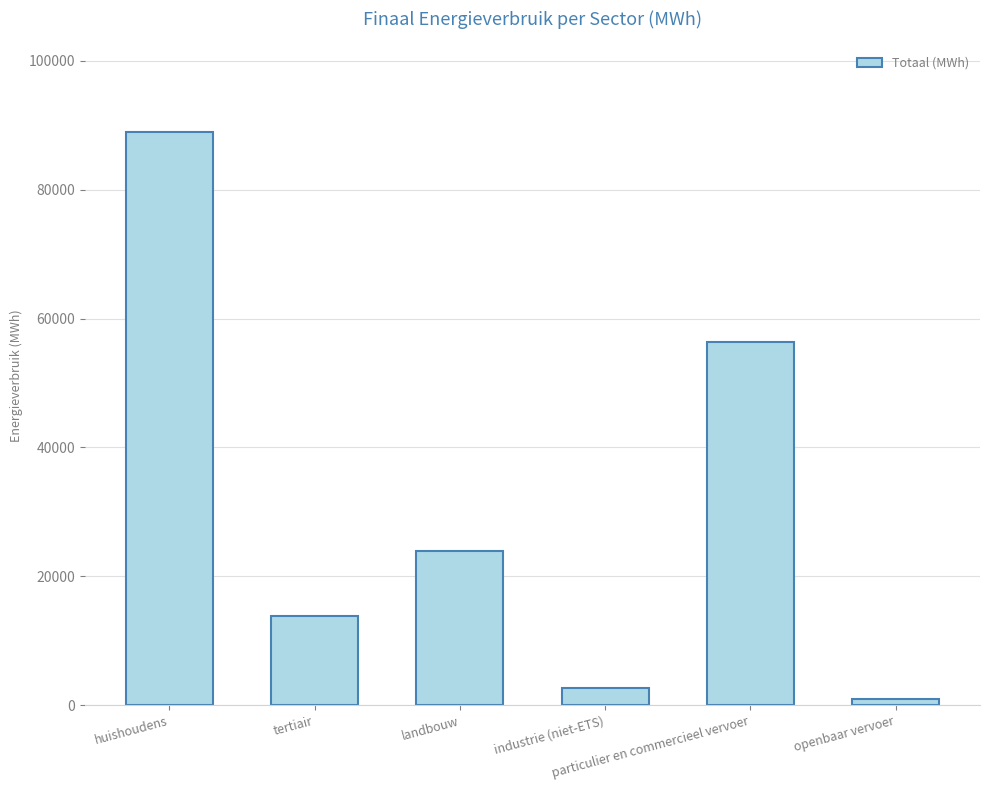

What is the approximate value at openbaar vervoer?

948.9